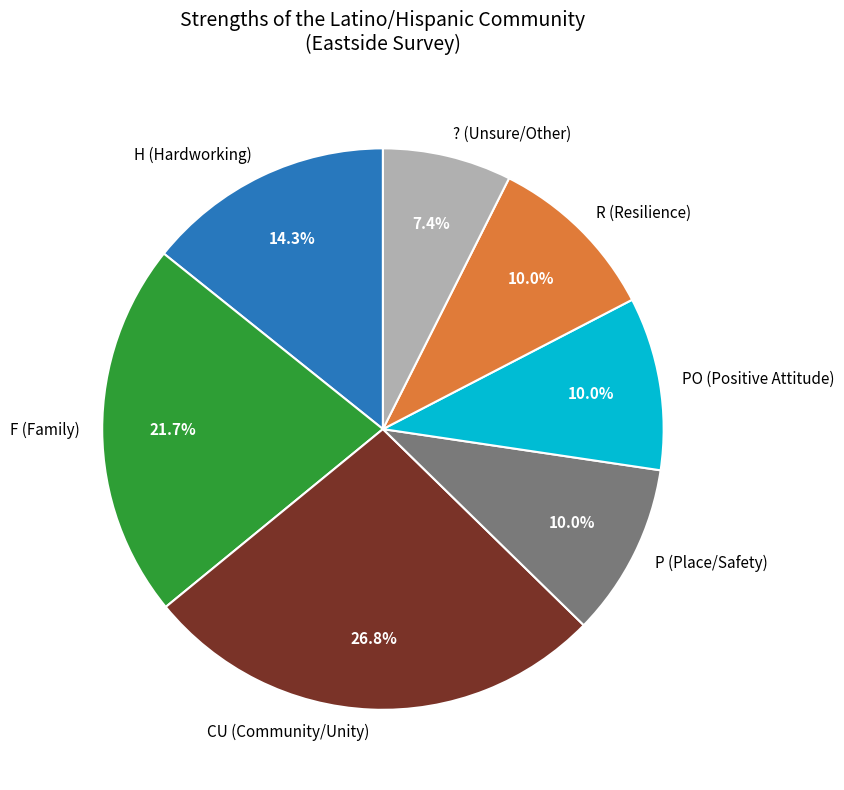

Combined, do F (Family) and PO (Positive Attitude) account for over 50%?

No